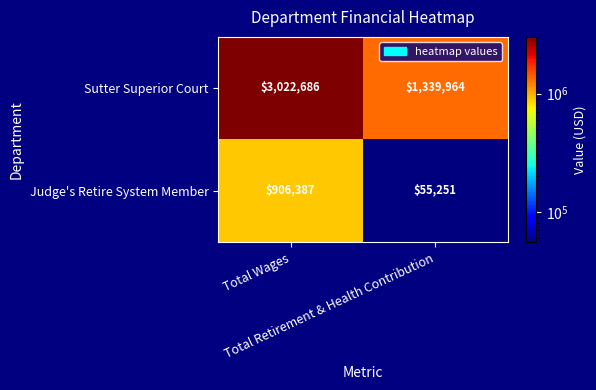

List the series in order of their overall mean, lowest first.

Judge's Retire System Member, Sutter Superior Court